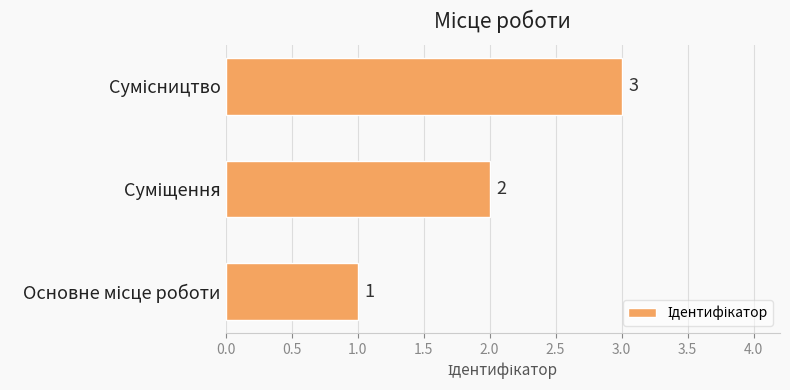

What is the maximum value shown in the chart?

3